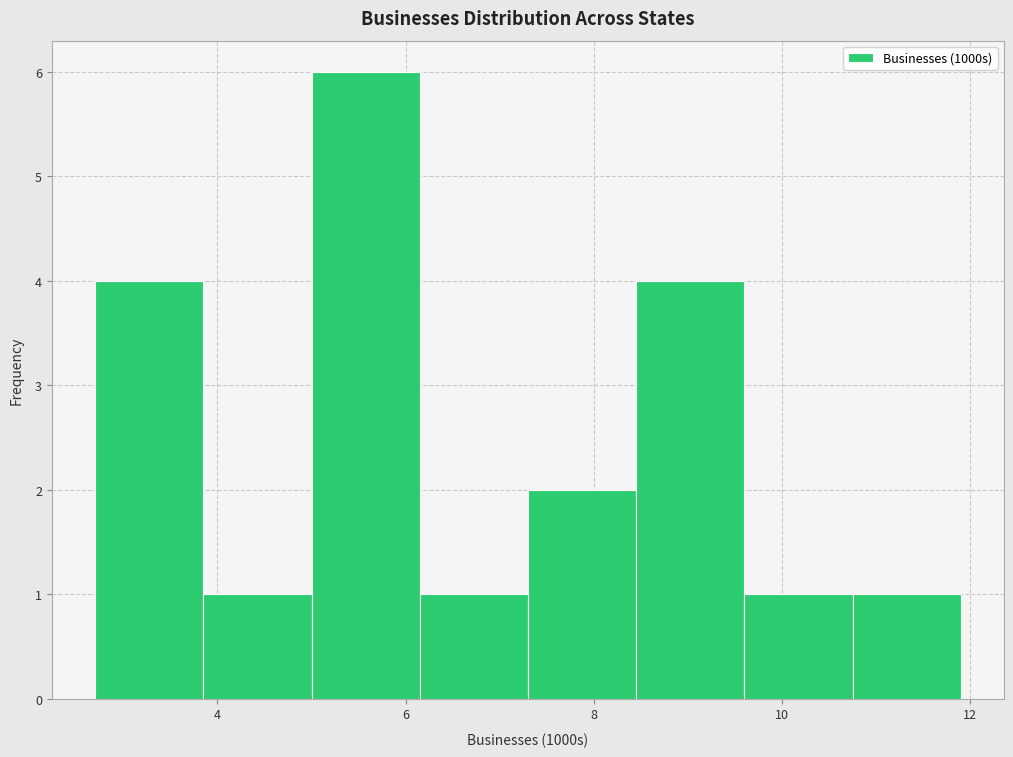

Reading left to right, list every bar in this chart as the range it spans on the x-axis followed by its height. Neither the bar edges nor the heights are printed on the chart, so give them approximately, as read against the axes.

2.70 to 3.85: 4
3.85 to 5.00: 1
5.00 to 6.15: 6
6.15 to 7.30: 1
7.30 to 8.45: 2
8.45 to 9.60: 4
9.60 to 10.75: 1
10.75 to 11.90: 1